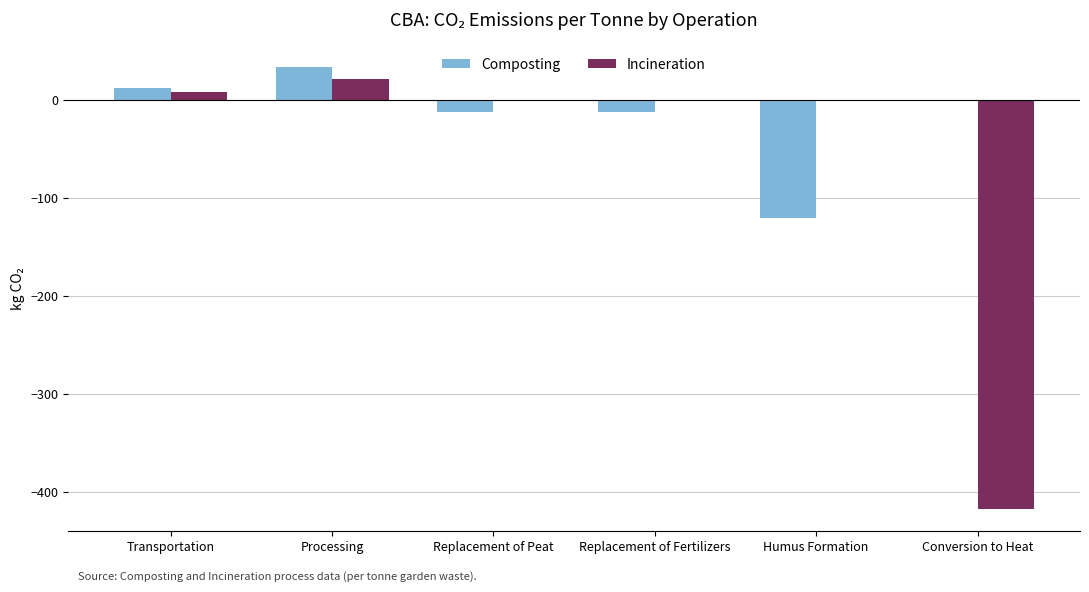

What is the total value across all series at Replacement of Fertilizers?

-12.2